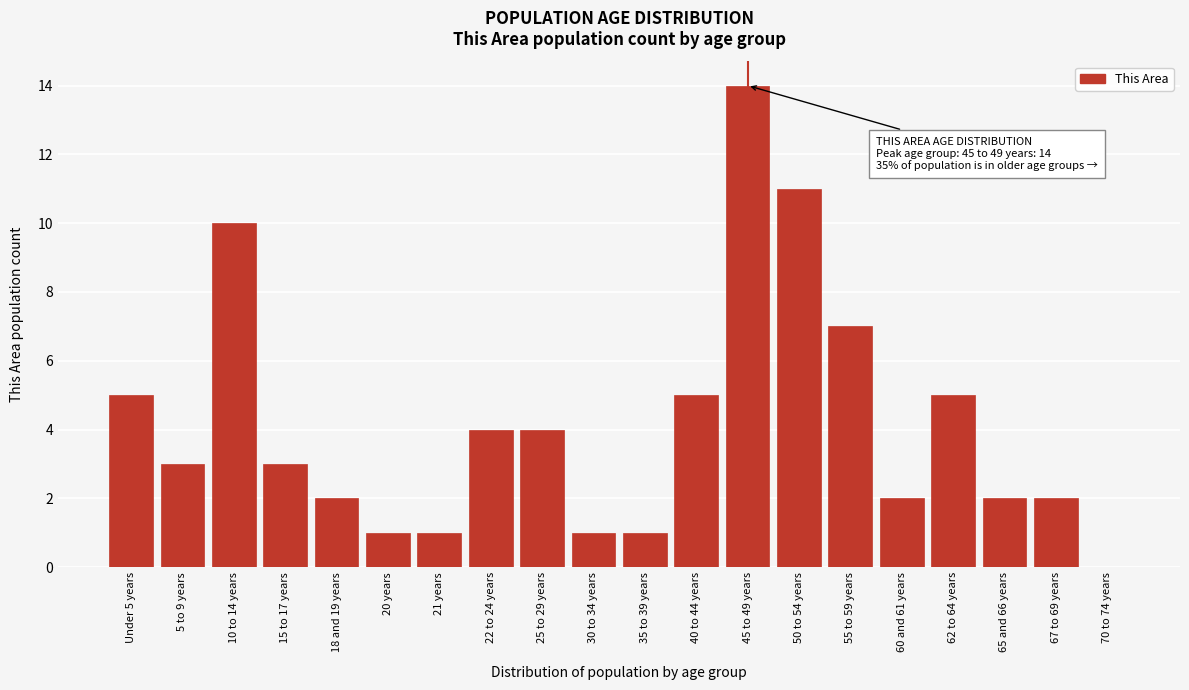

Reading left to right, extract all data points from this chart.

Under 5 years=5	5 to 9 years=3	10 to 14 years=10	15 to 17 years=3	18 and 19 years=2	20 years=1	21 years=1	22 to 24 years=4	25 to 29 years=4	30 to 34 years=1	35 to 39 years=1	40 to 44 years=5	45 to 49 years=14	50 to 54 years=11	55 to 59 years=7	60 and 61 years=2	62 to 64 years=5	65 and 66 years=2	67 to 69 years=2	70 to 74 years=0